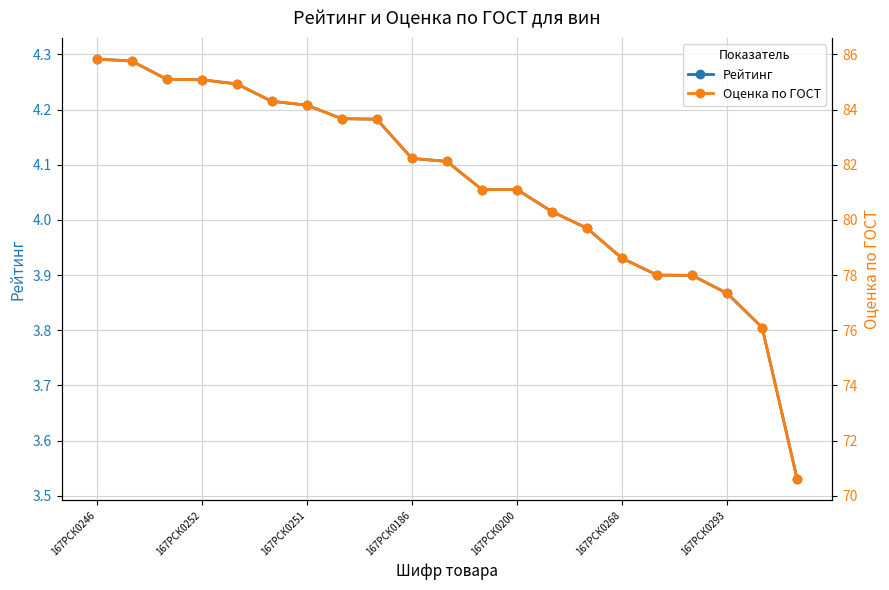

True or false: Оценка по ГОСТ and Рейтинг intersect in this chart.

False